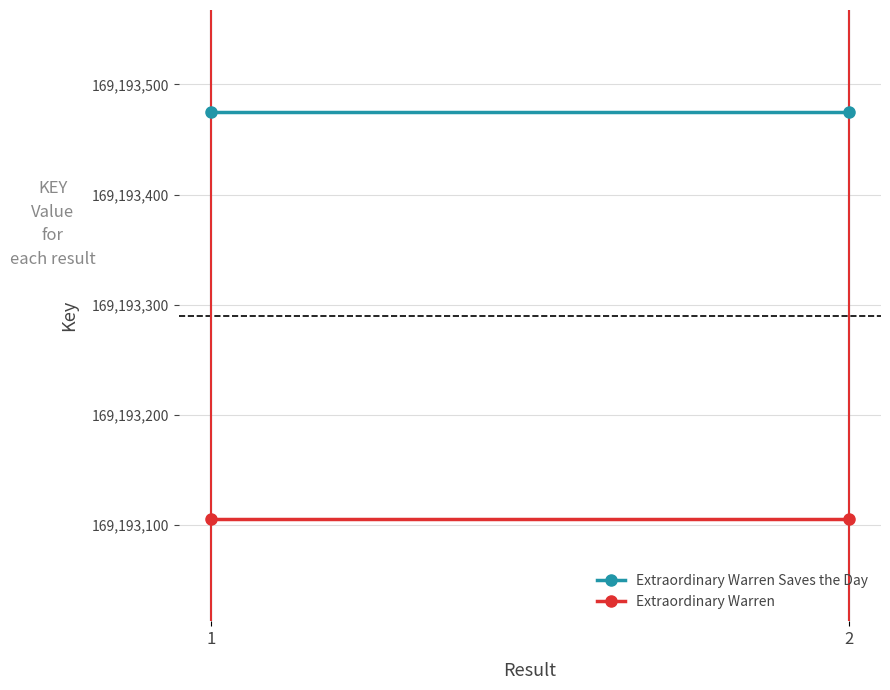

Which label corresponds to the largest value in the chart?

1